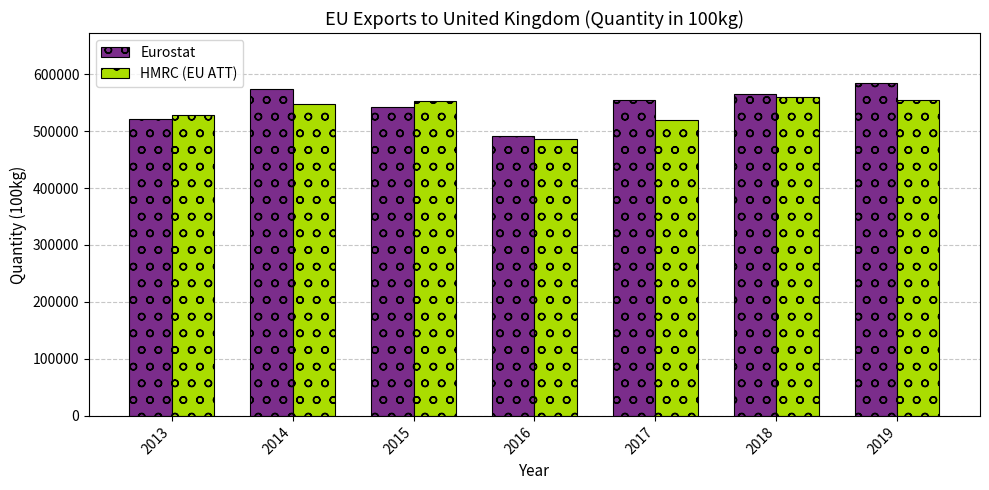

Is it true that HMRC (EU ATT) equals 362859.0 at 2017?

False